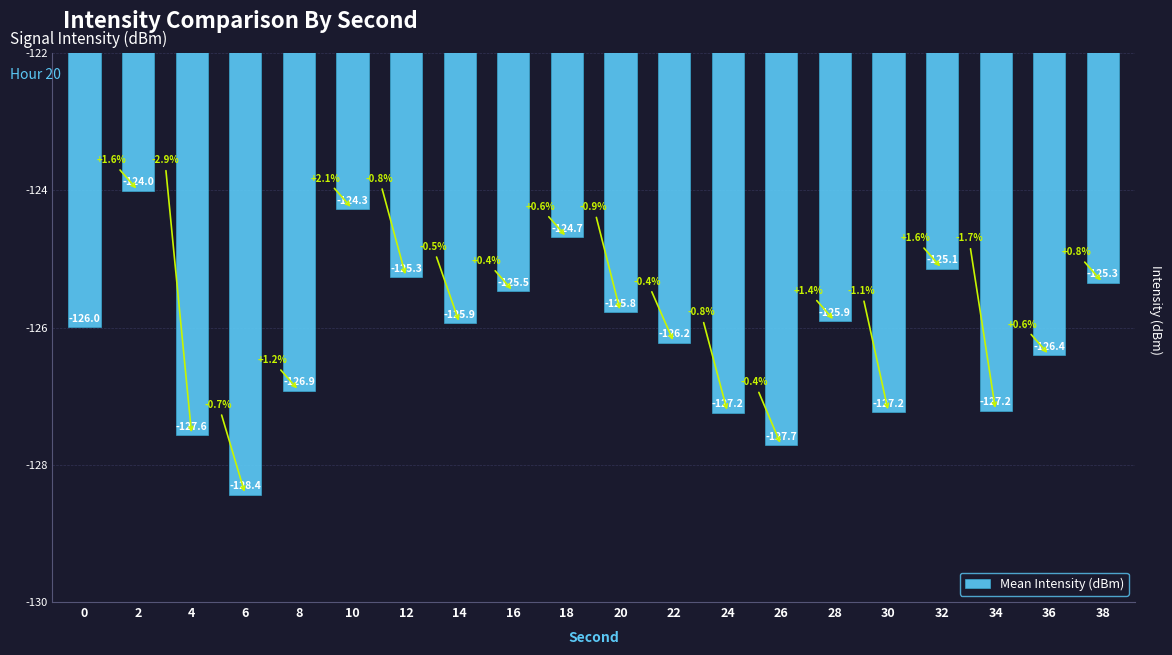

What is the value of the 10th bar from the left?

-124.7